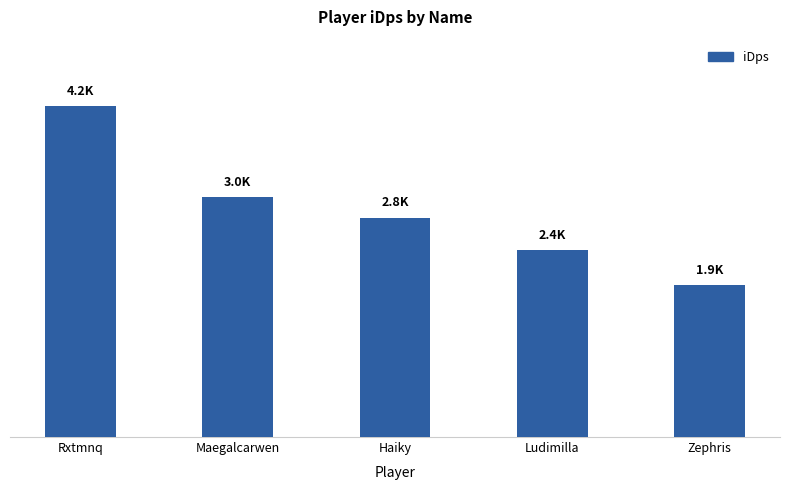

Is it true that the value at Maegalcarwen is 1219.5?

False